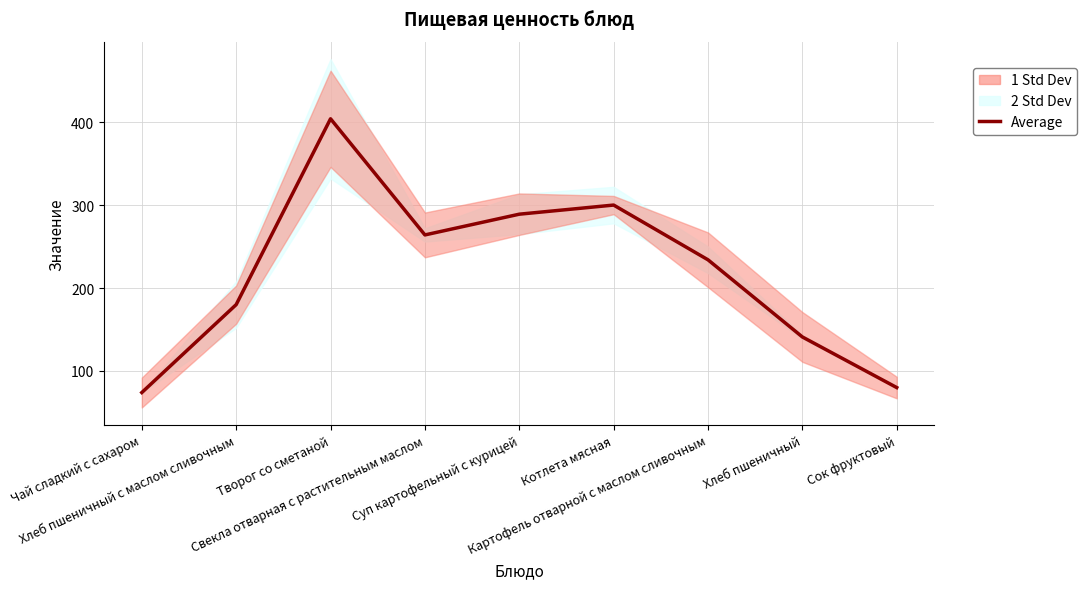

Where does the data first go above 234?

Творог со сметаной